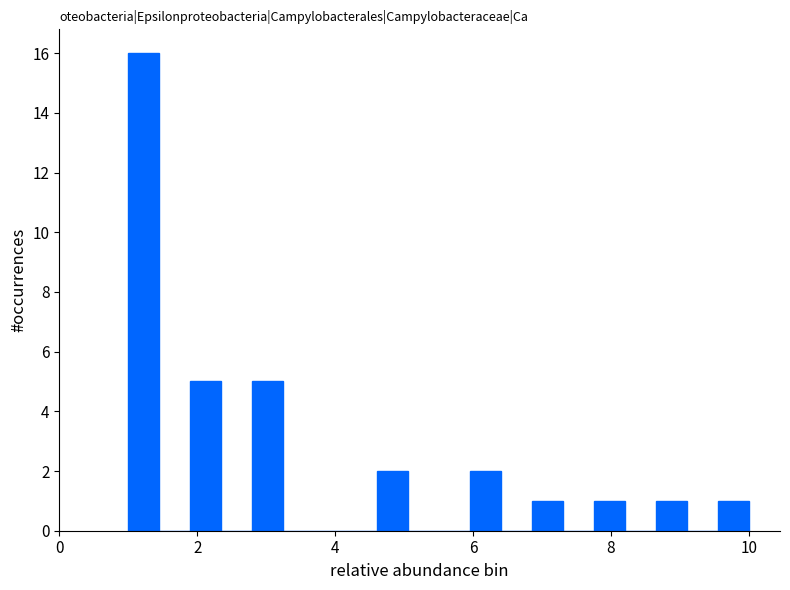

Around what value on the x-axis is the tallest bar? Give the approximate position of its centre, as read against the axis.

1.2